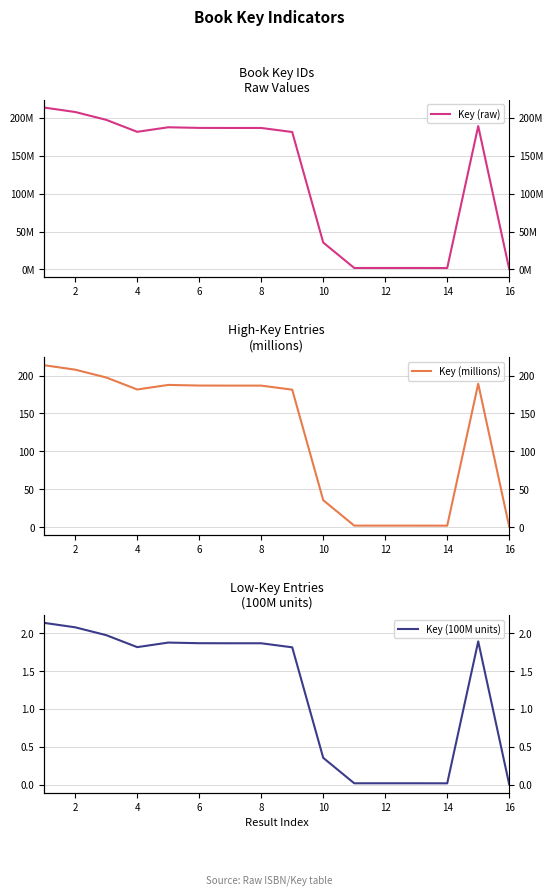

True or false: Key (raw) and Key (100M units) cross at least once.

False